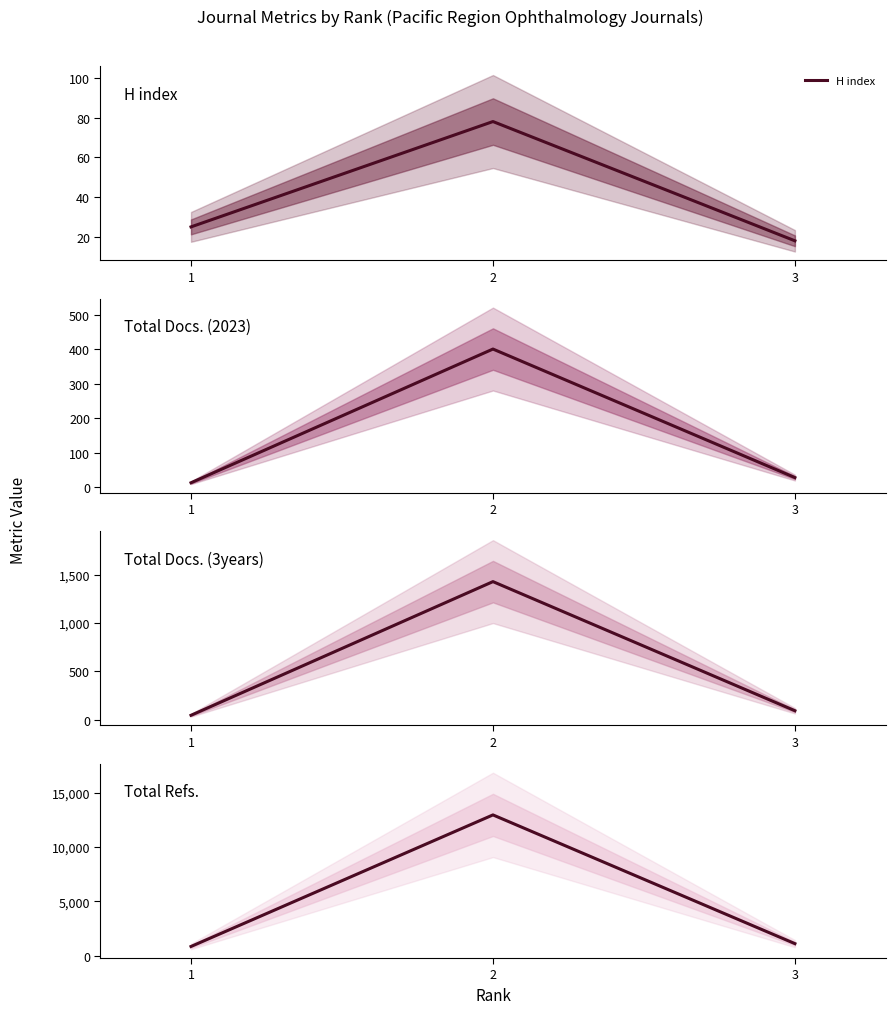

Rank the series by their maximum value, from highest to lowest.

Total Refs., Total Docs. (3years), Total Docs. (2023), H index